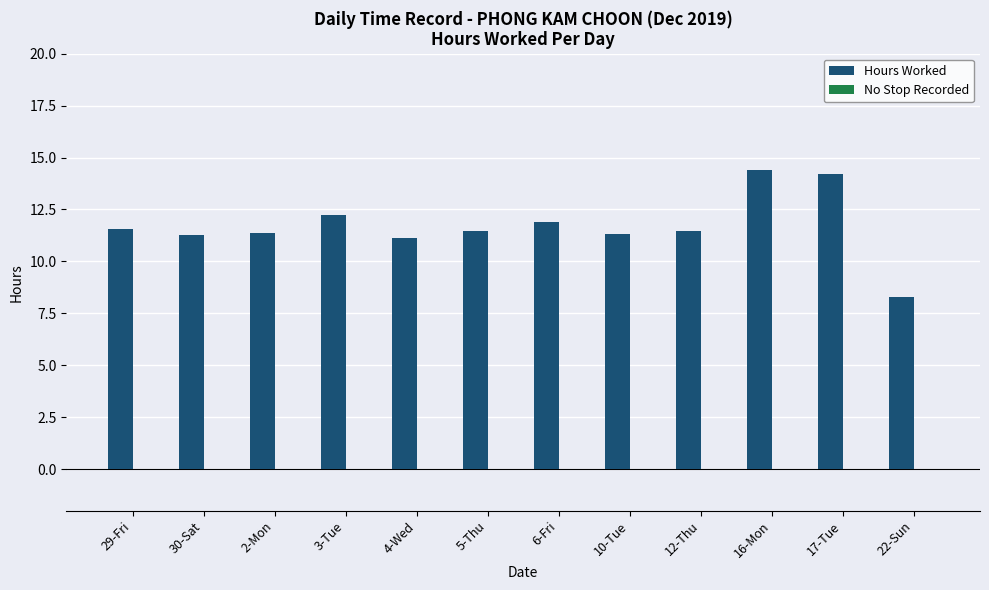

What position from the right is 5-Thu?

7